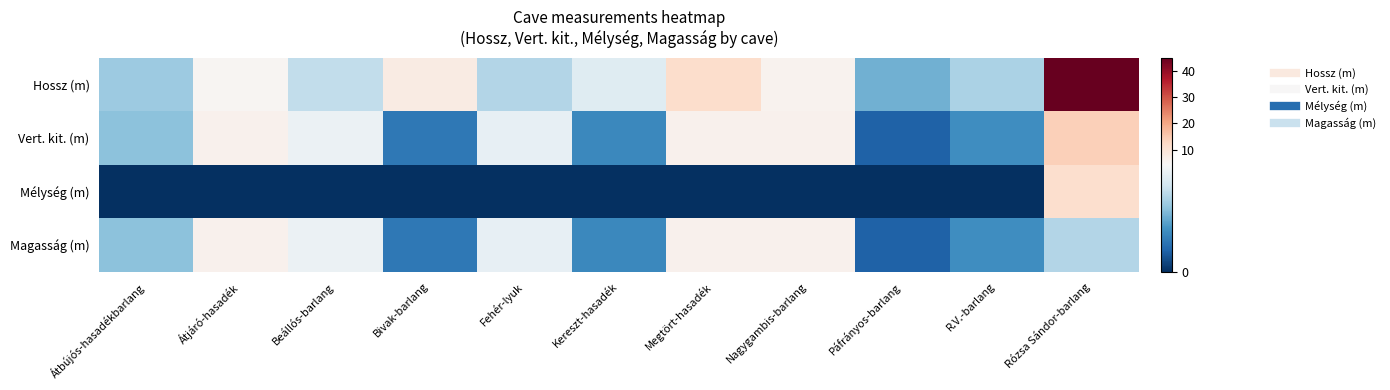

List the series in order of their peak value, highest first.

Hossz (m), Vert. kit. (m), Mélység (m), Magasság (m)